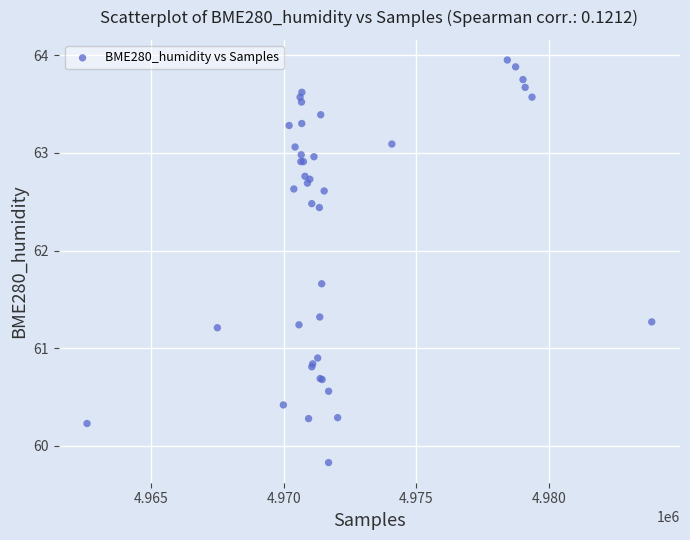

What Y value in the scatter plot is closest to 61?

60.9